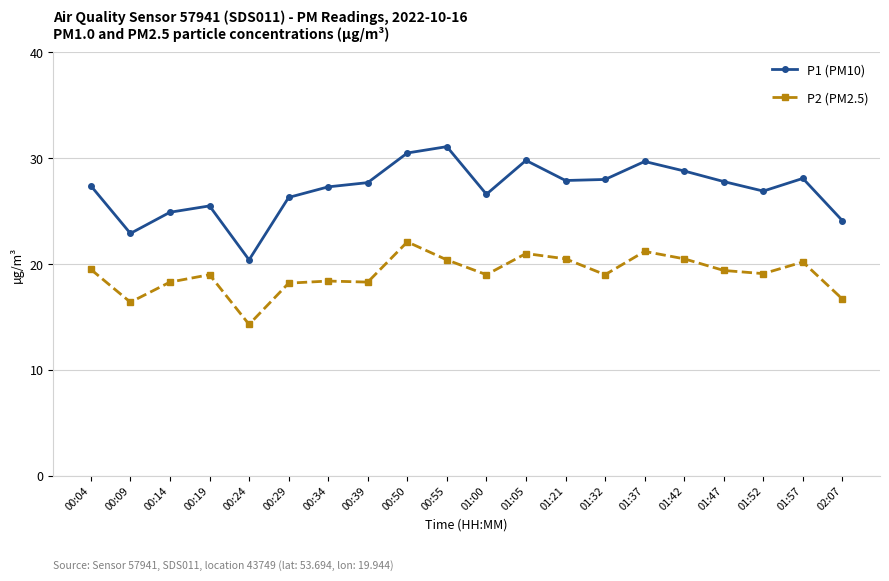

What is the total value across all series at 01:42?

49.3